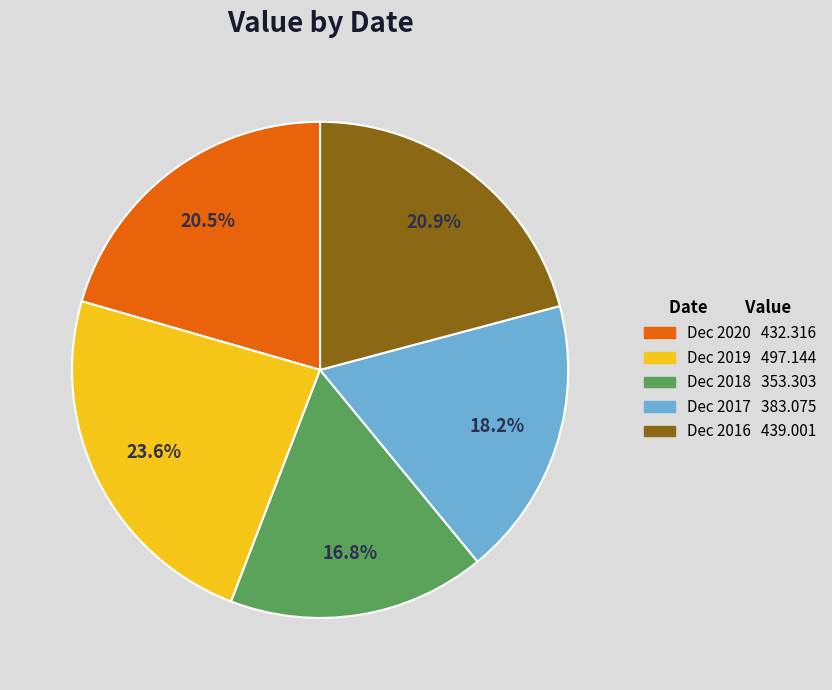

To the nearest percent, what portion does Dec 2017 represent?

18%